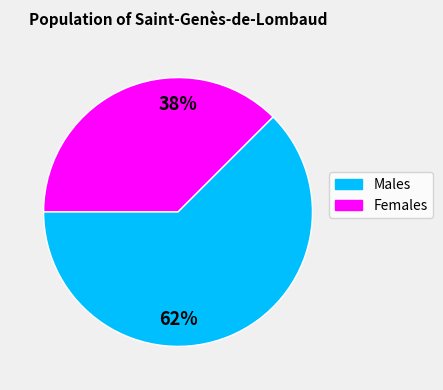

Is there any slice that represents more than half of the pie?

Yes